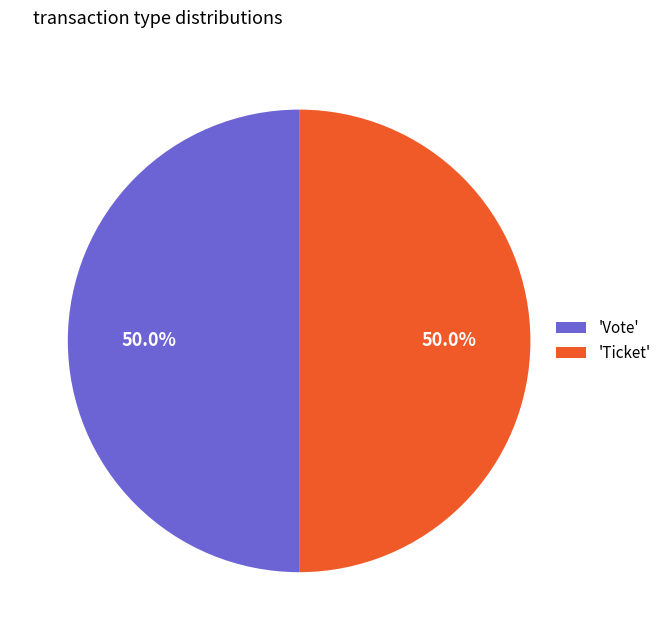

Is the sum of 'Vote' and 'Ticket' greater than half?

Yes